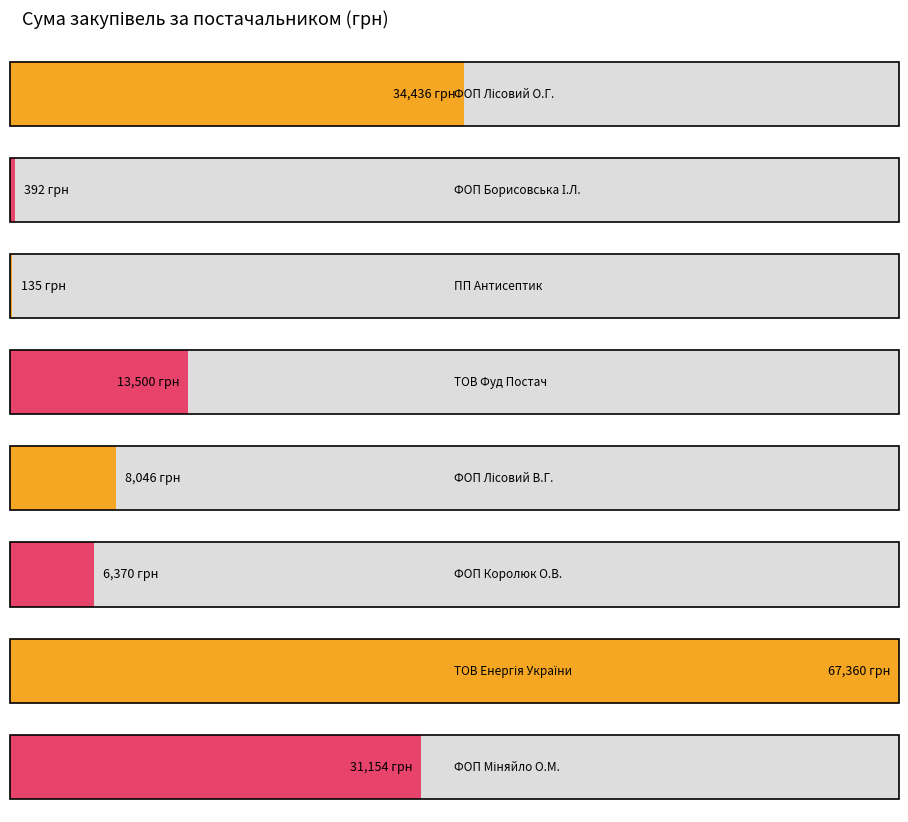

What is the ratio of the value at ФОП "Лісовий В.Г." to the value at ТОВ "Енергія України"?

0.1